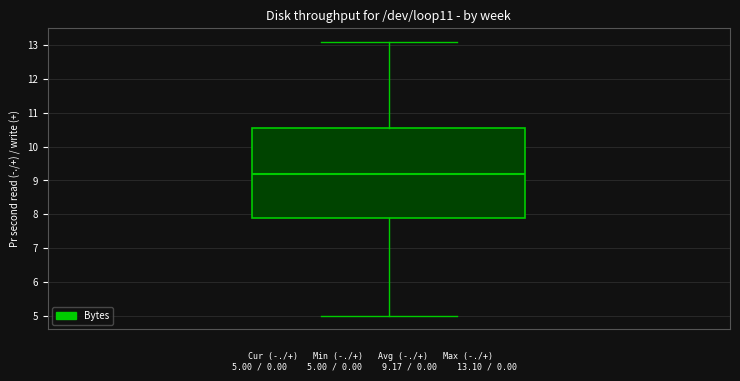

Transcribe this box plot: give where the median line is, the range the box spans, and where the two whiskers end, as read against the y-axis. The values are not printed on the chart, so give them approximately, as read against the axis.

median 9.2, box 7.9 to 10.6, whiskers 5.0 to 13.1